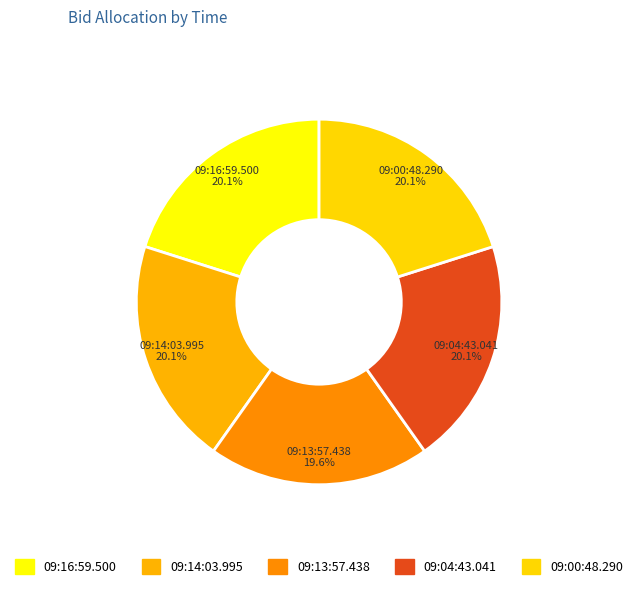

Is it true that 09:00:48.290 is 8% of the pie?

False